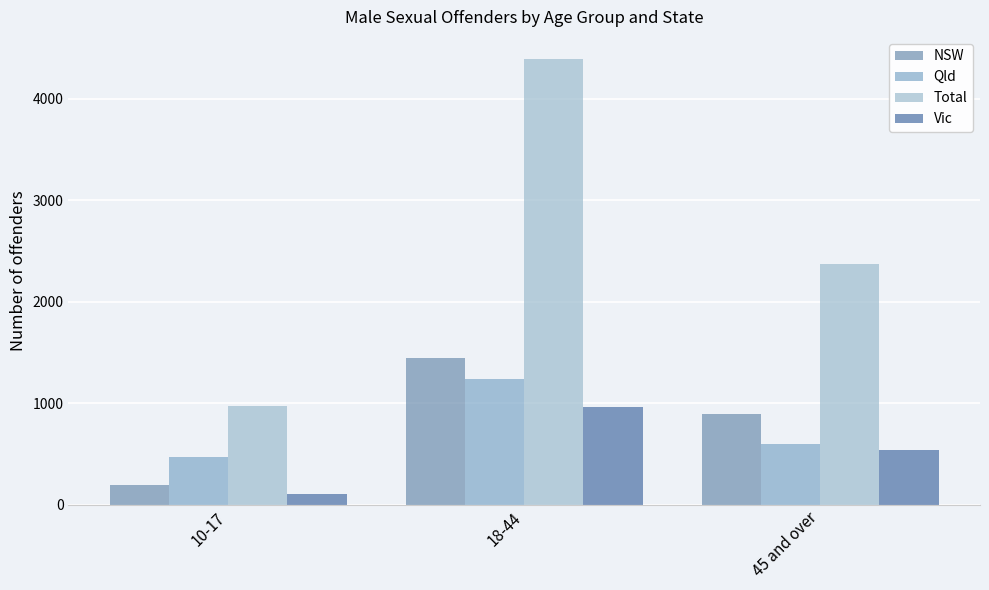

Are the bars grouped side by side (vs. stacked)?

Yes